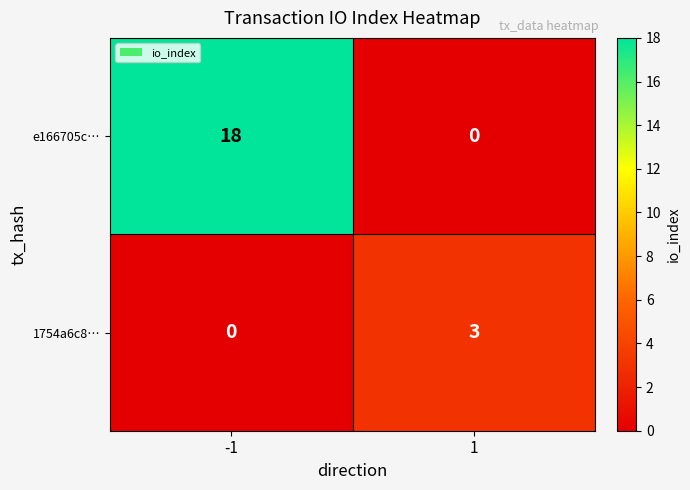

What is the total value across all series at 1?

3